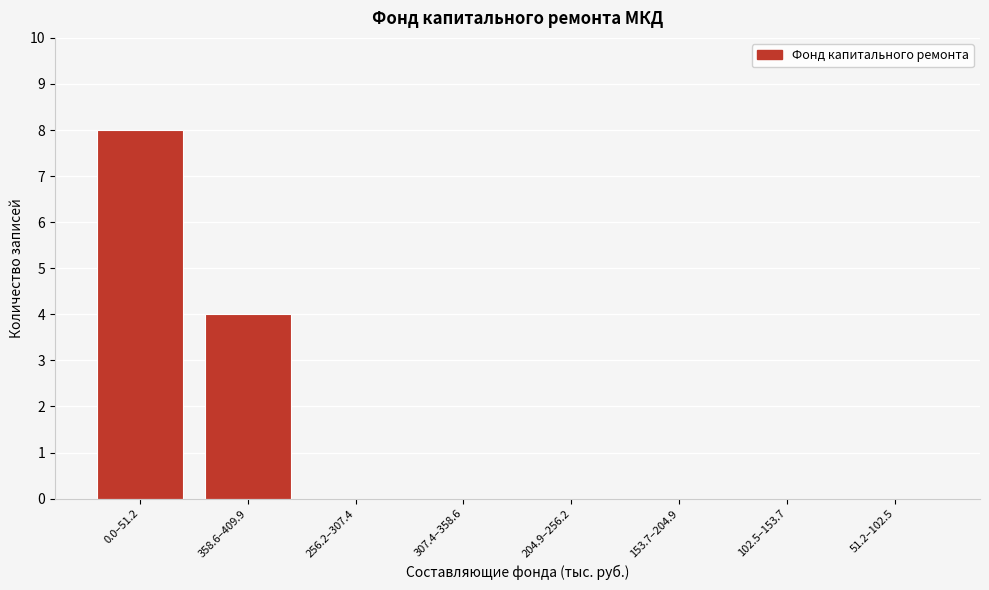

Reading right to left, extract all data points from this chart.

51.2–102.5=0	102.5–153.7=0	153.7–204.9=0	204.9–256.2=0	307.4–358.6=0	256.2–307.4=0	358.6–409.9=4	0.0–51.2=8